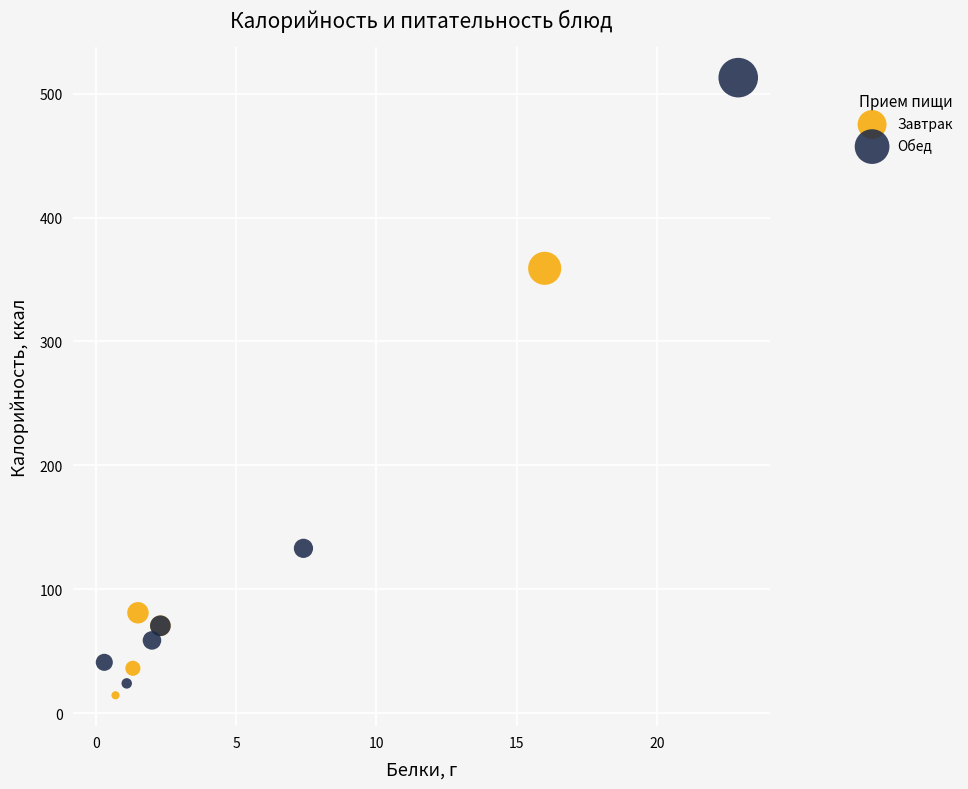

Which series reaches the maximum Y coordinate?

Обед